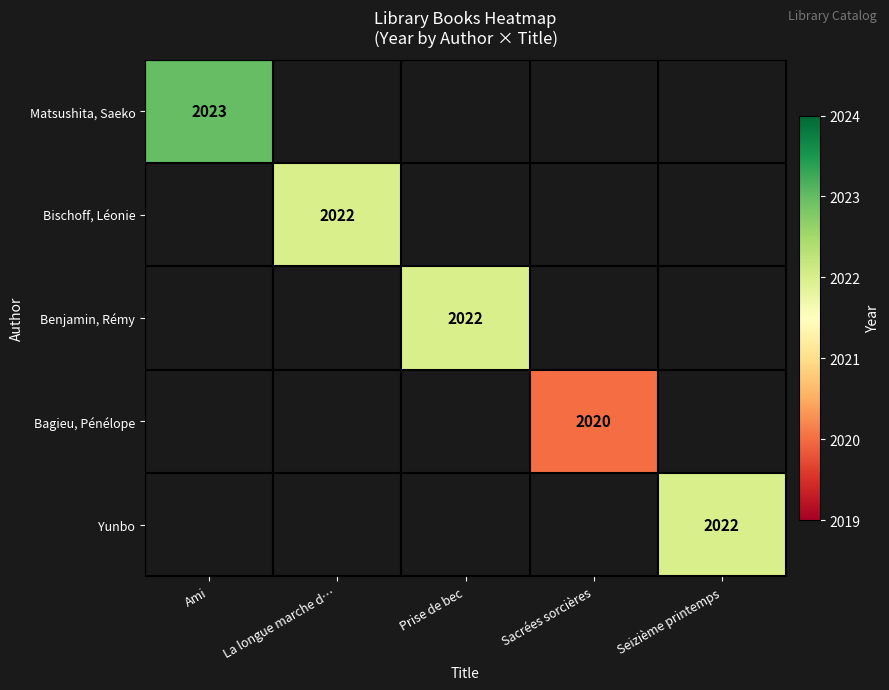

Is it true that Matsushita, Saeko equals 2023 at Ami?

True